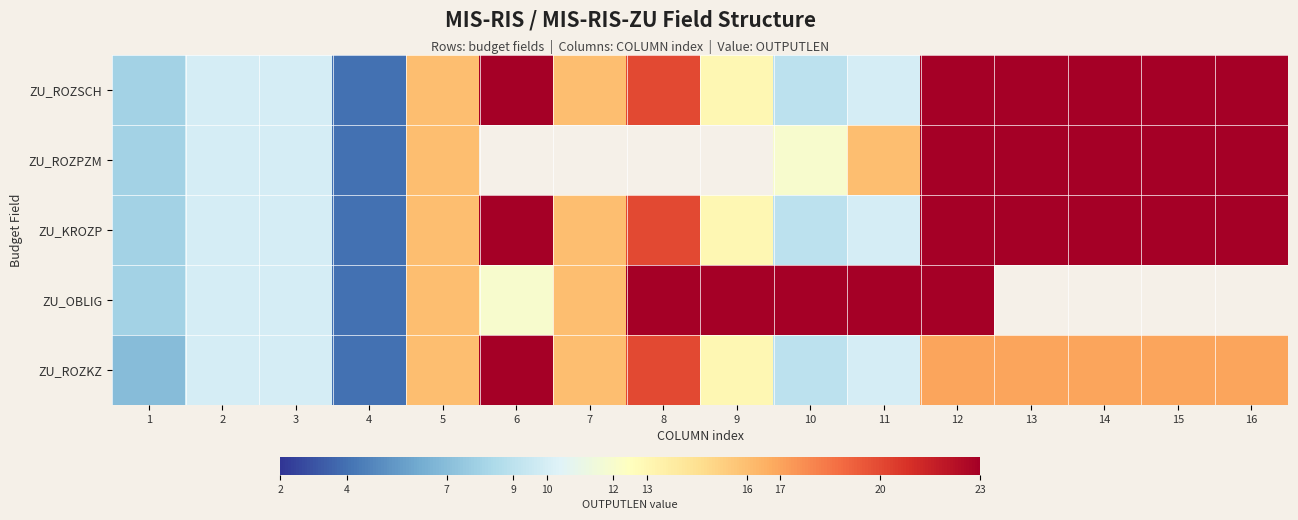

Where does the ZU_ROZSCH series first go above 16?

6